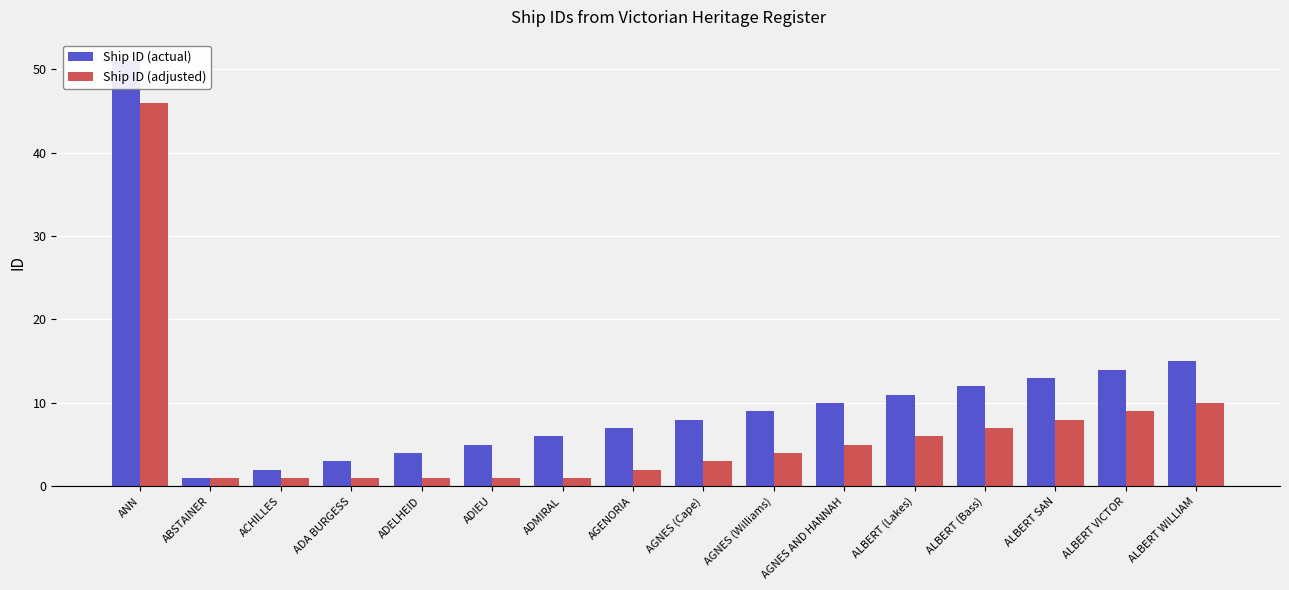

Does the chart contain any negative values?

No